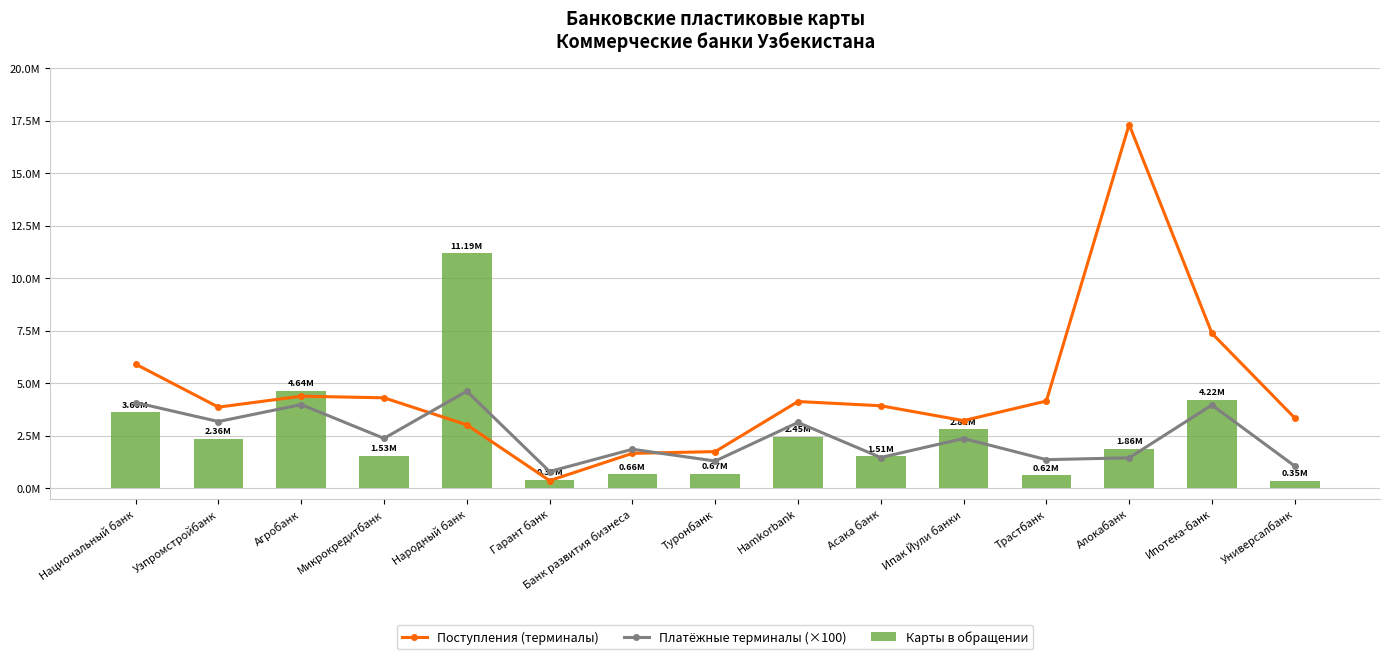

True or false: Поступления (терминалы) has a value of 2135168.9 at Универсалбанк.

False